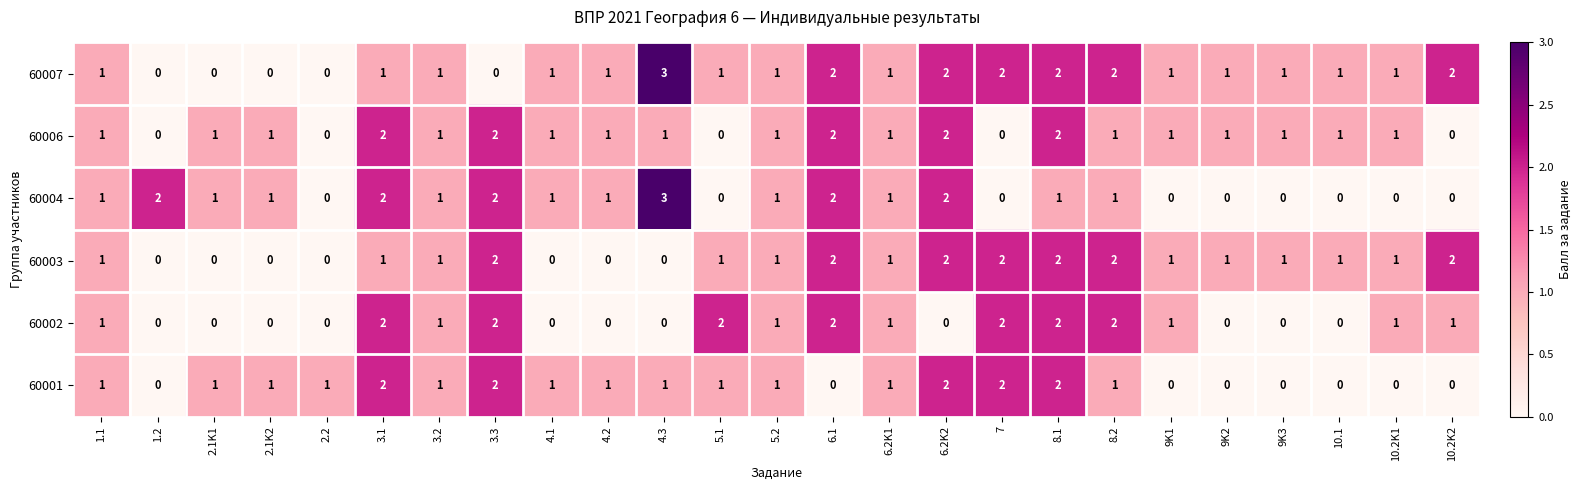

At how many categories does at least one series exceed 0?

25